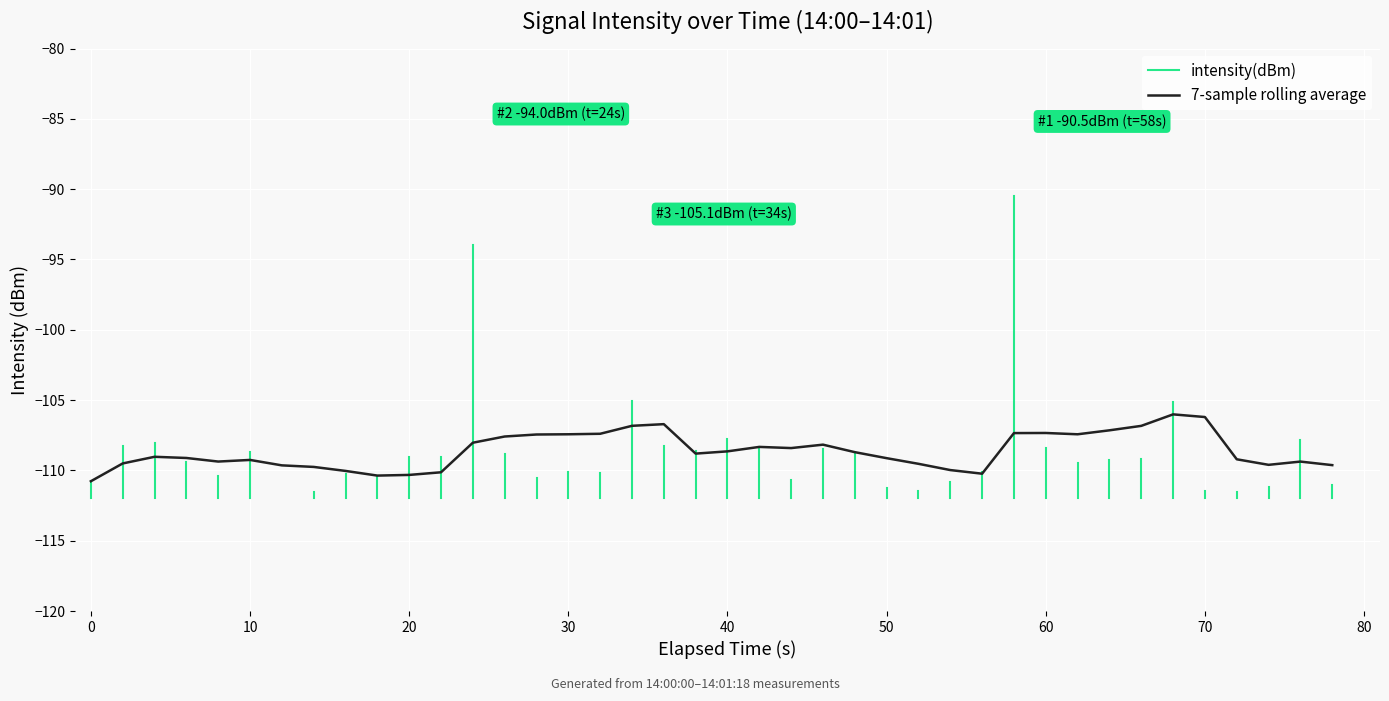

Is it true that the value at 18 is -61.3?

False